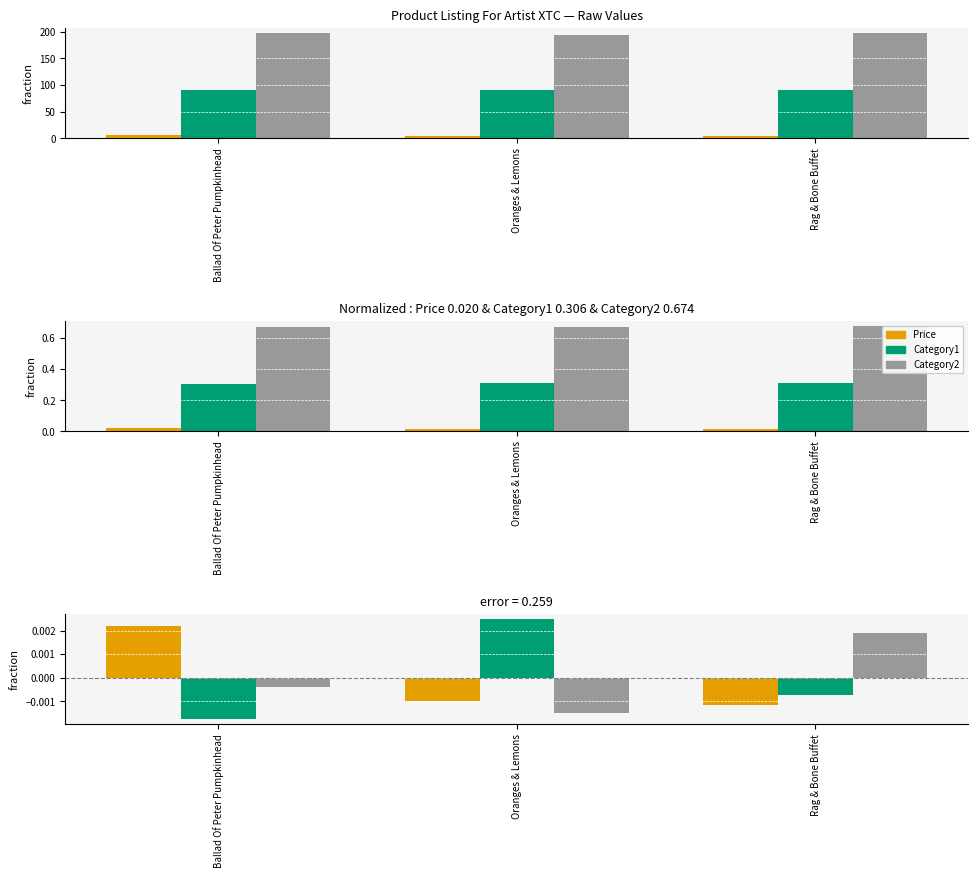

The value of Price at Oranges & Lemons is -0.0. True or false?

True